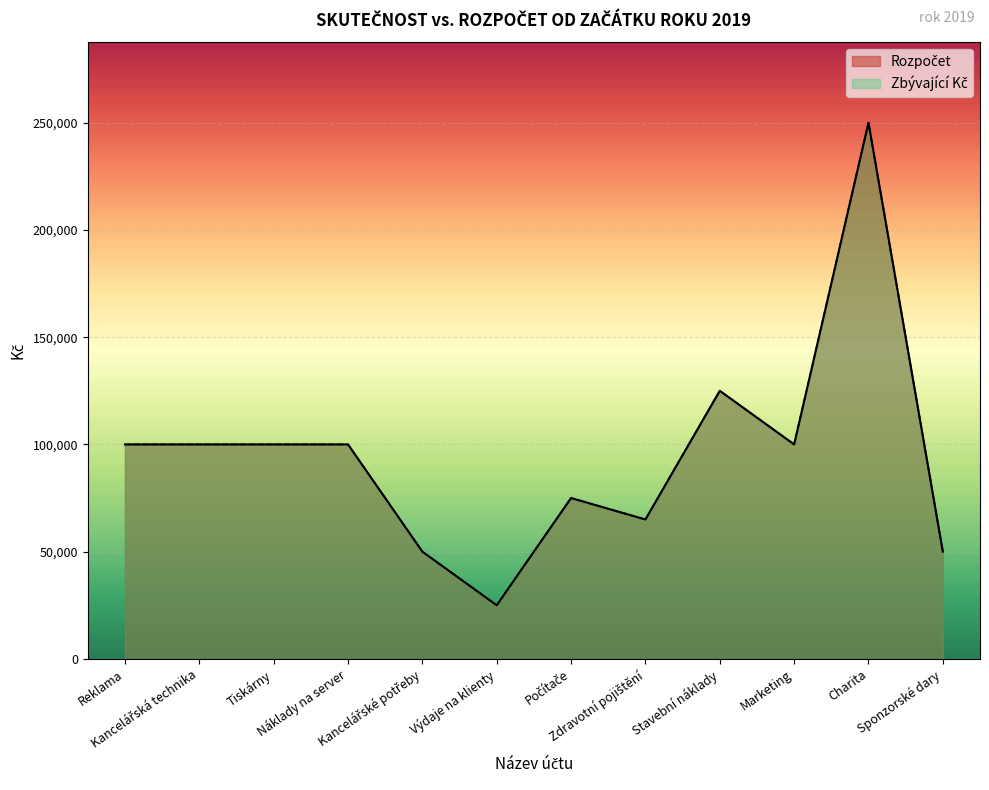

What is the difference between the second highest and minimum values in the Rozpočet series?

100000